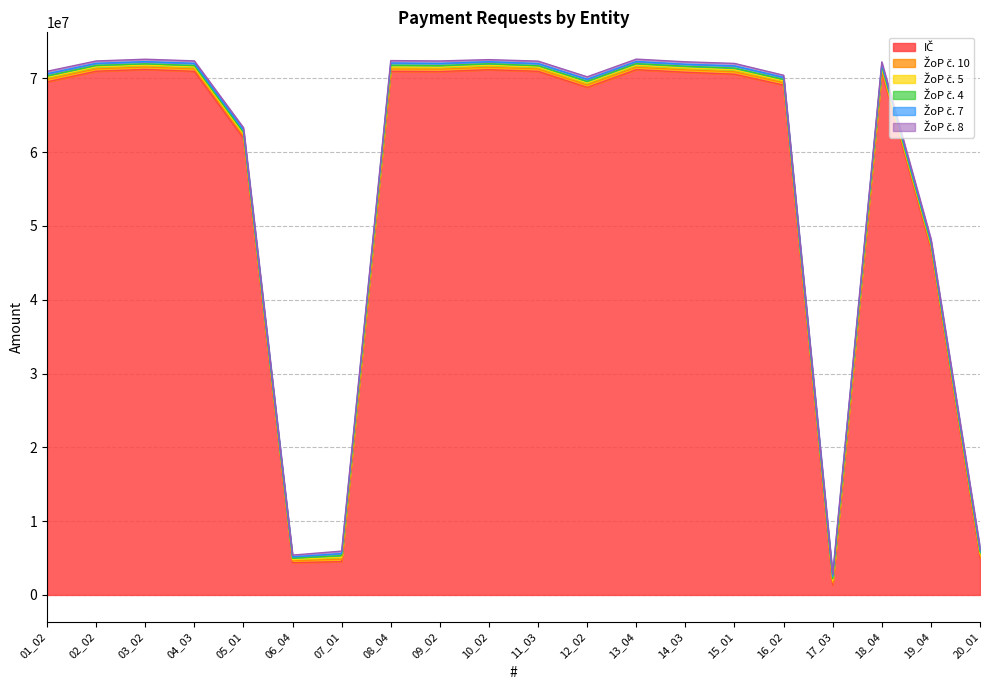

What are all the series names shown in the legend?

IČ, ŽoP č. 10, ŽoP č. 5, ŽoP č. 4, ŽoP č. 7, ŽoP č. 8